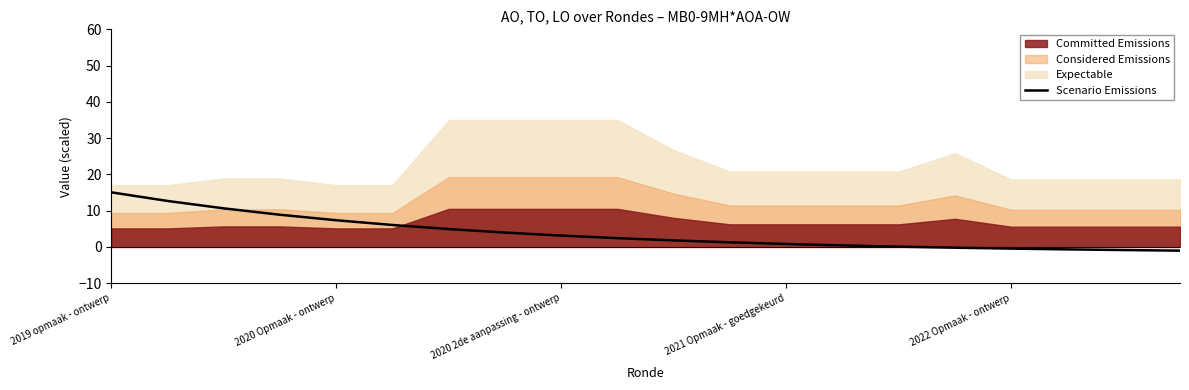

How many lines are shown in the chart?

1